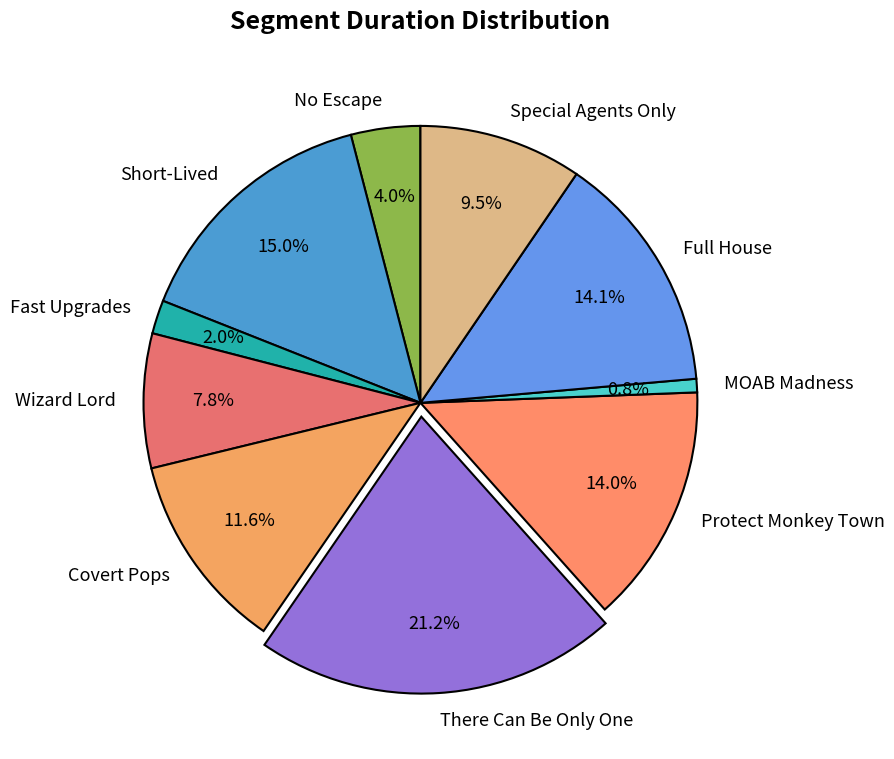

Which slice is the smallest?

MOAB Madness